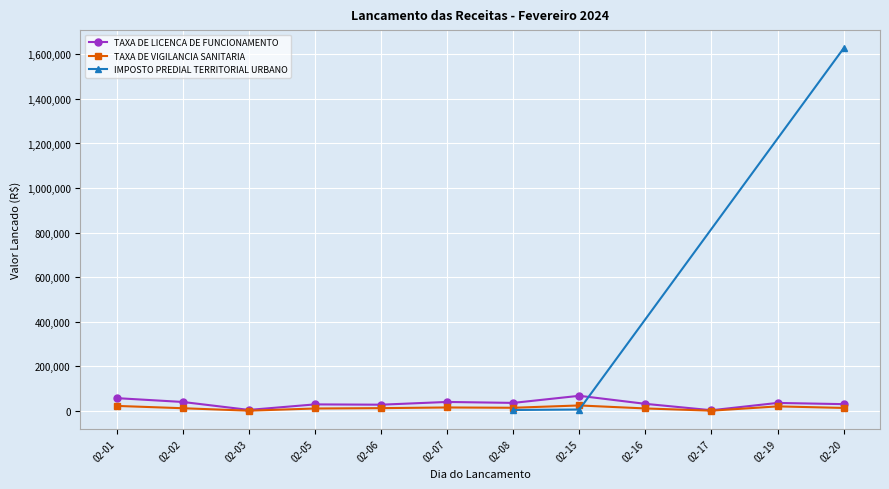

What is the value of the TAXA DE LICENCA DE FUNCIONAMENTO point at the 1st from the left?

56771.9